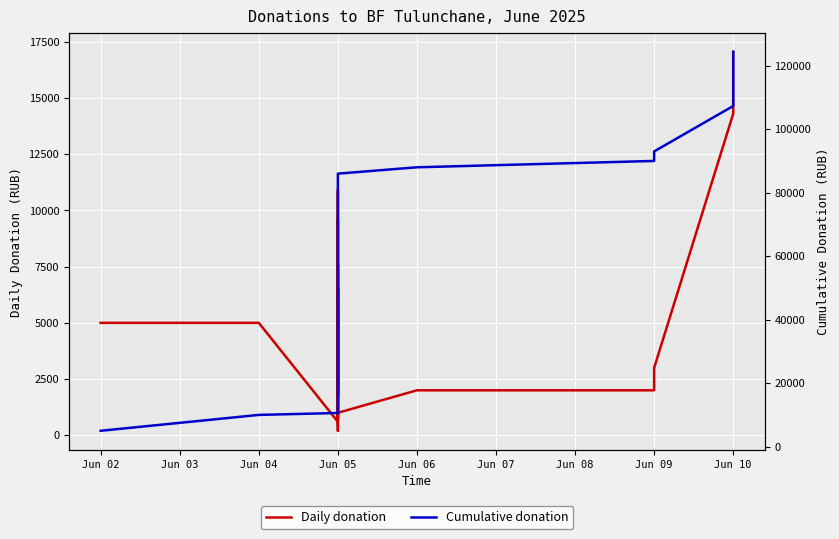

How many lines are shown in the chart?

2